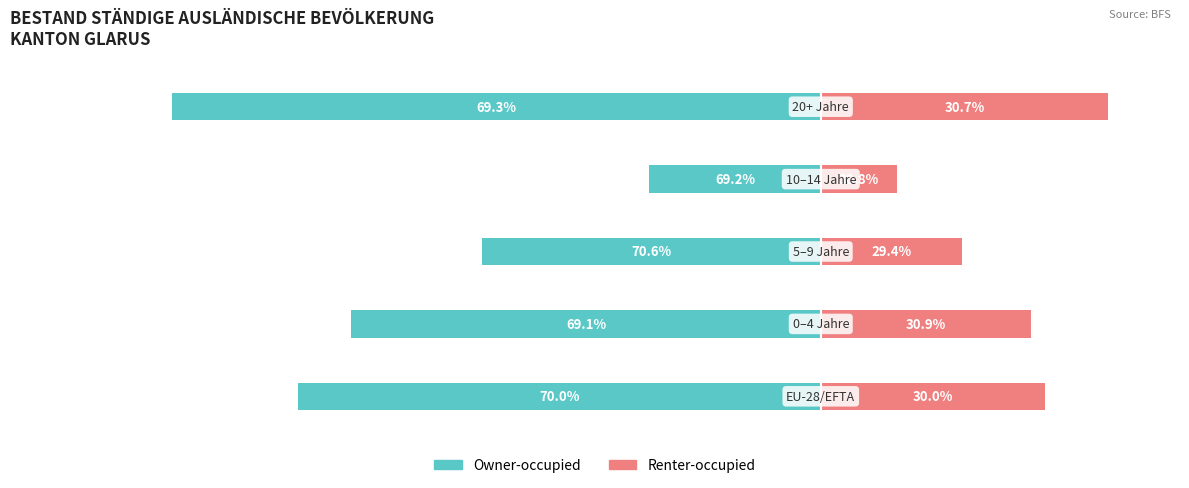

What is the sum of the Owner-occupied values at 4 and 2?

-2713